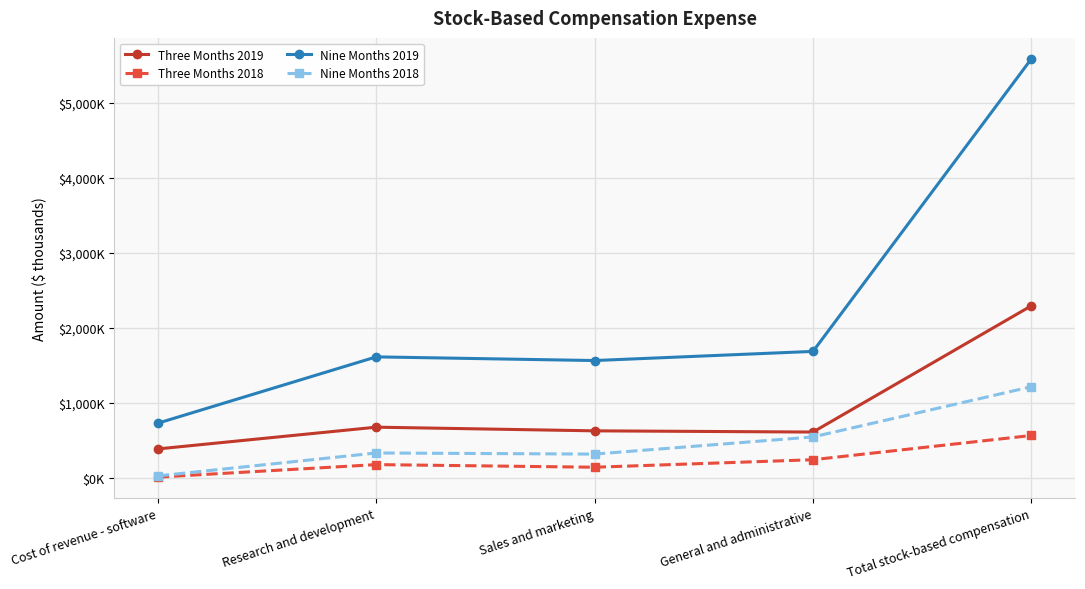

Is this an area chart (filled region under the line)?

No